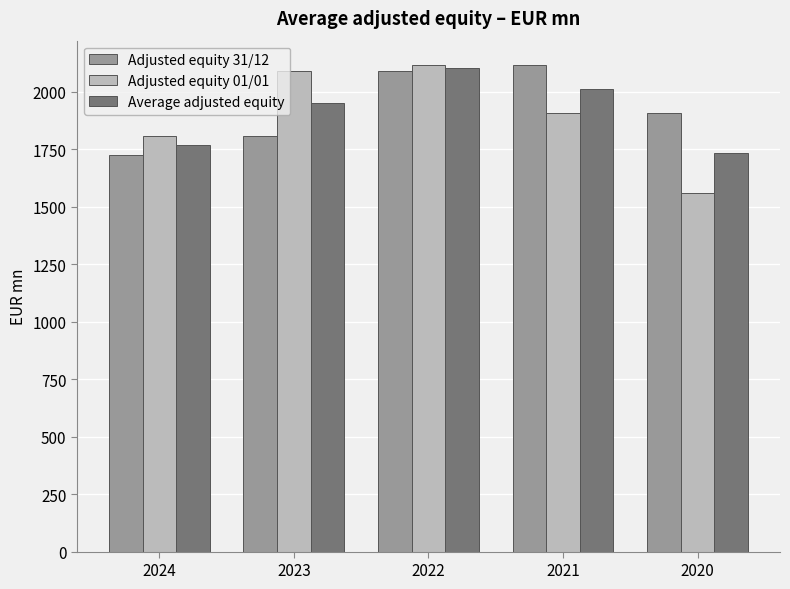

What is the lowest value of the Adjusted equity 31/12 series?

1725.9